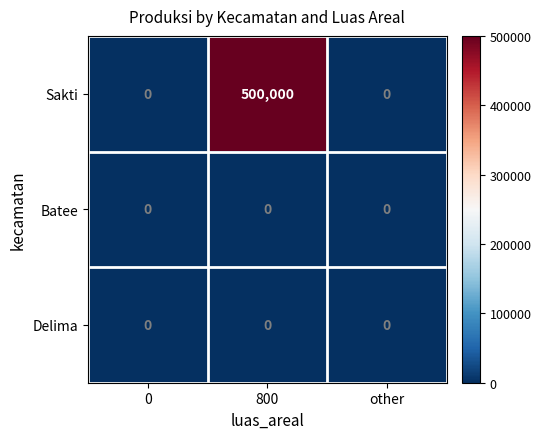

Which series has the largest range (max minus min)?

Sakti